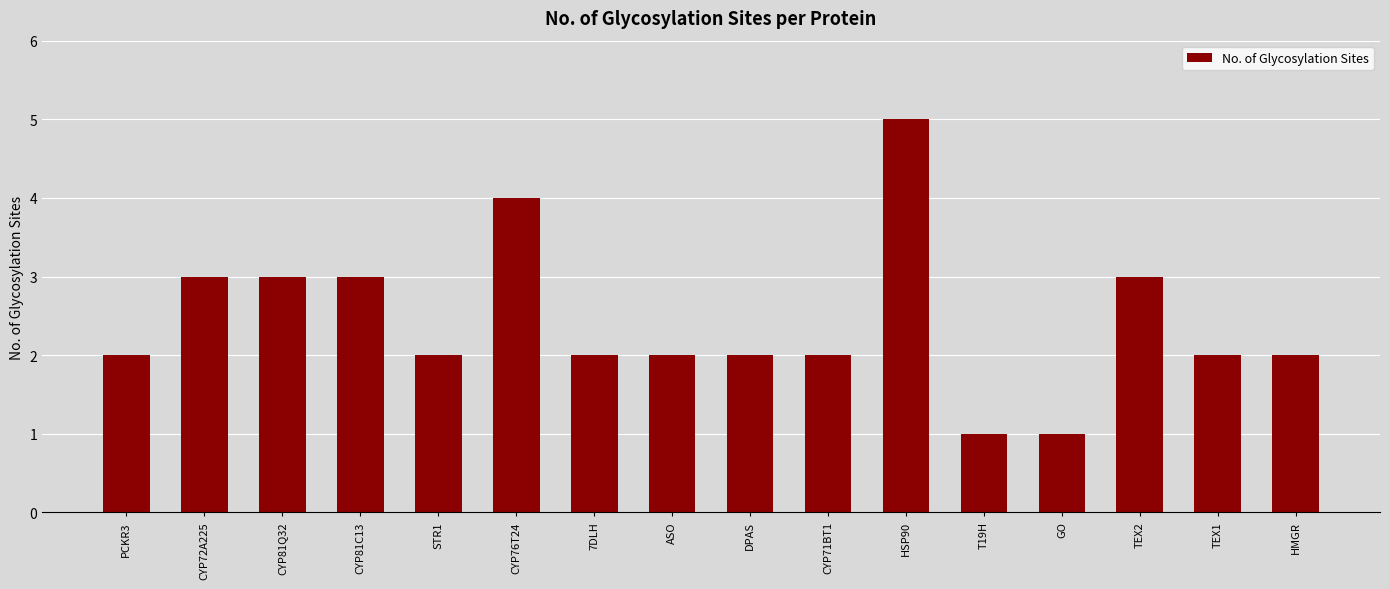

True or false: the data shows 3 at CYP72A225.

True